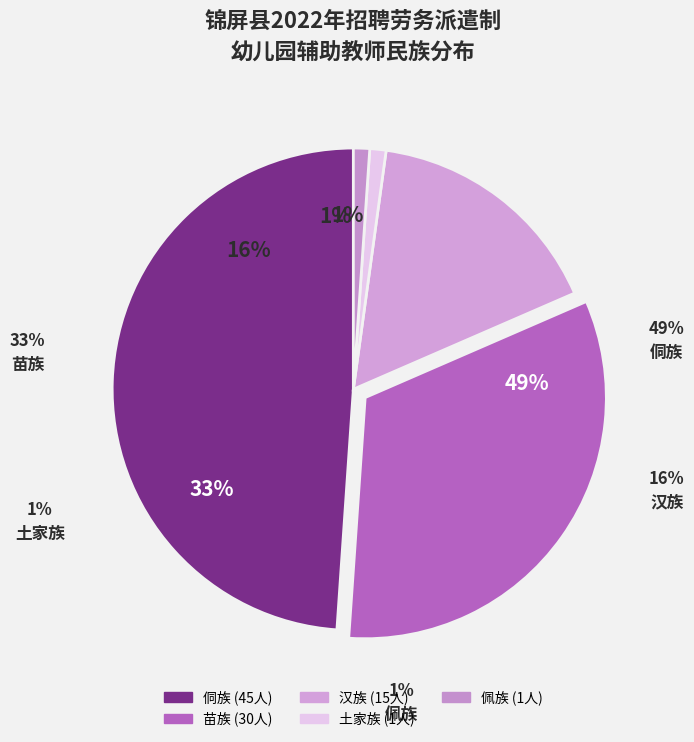

To the nearest percent, what is the difference between the 汉族 and 土家族 slice percentages?

15%